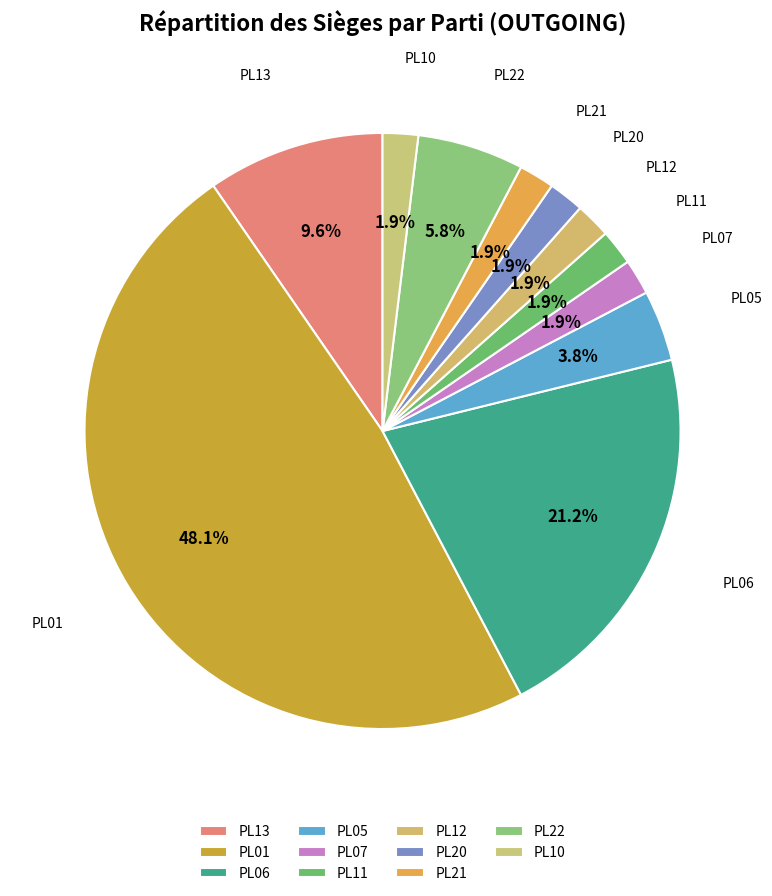

Which has a higher value, PL20 or PL22?

PL22